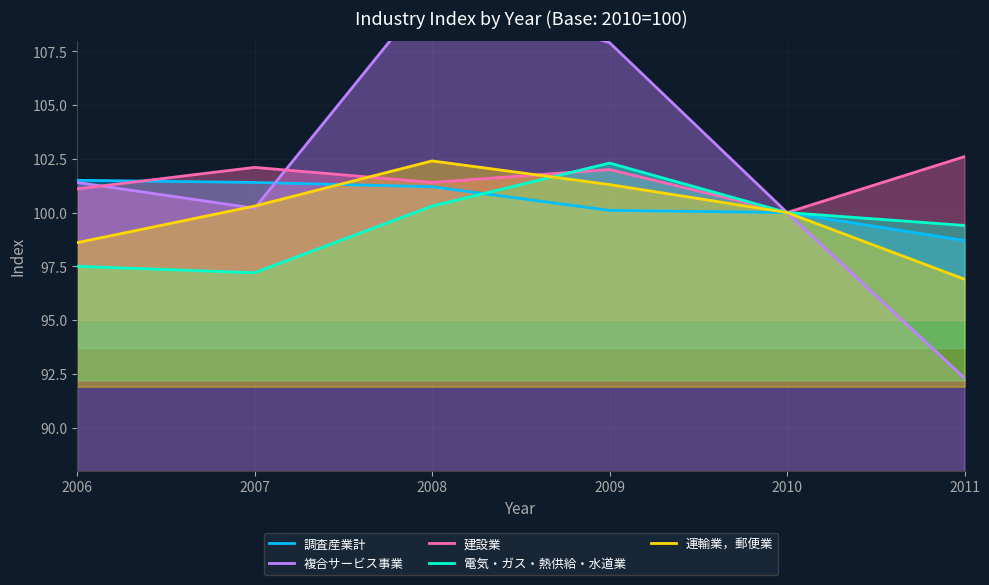

What is the difference between the maximum and minimum values in the 電気・ガス・熱供給・水道業 series?

5.1